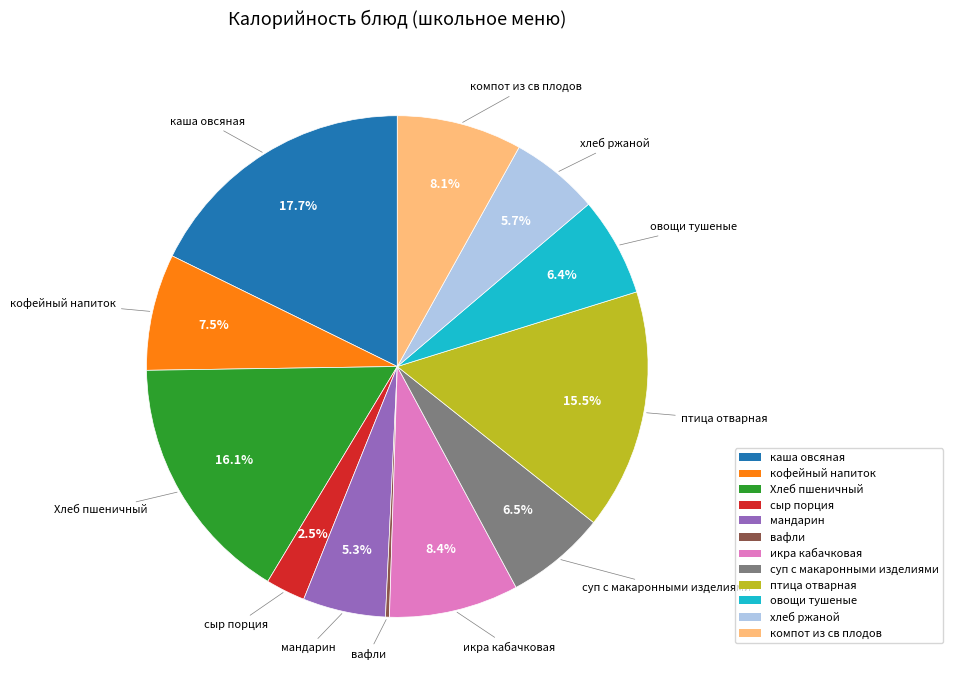

What is the ratio of the value at птица отварная to the value at суп с макаронными изделиями?

2.4